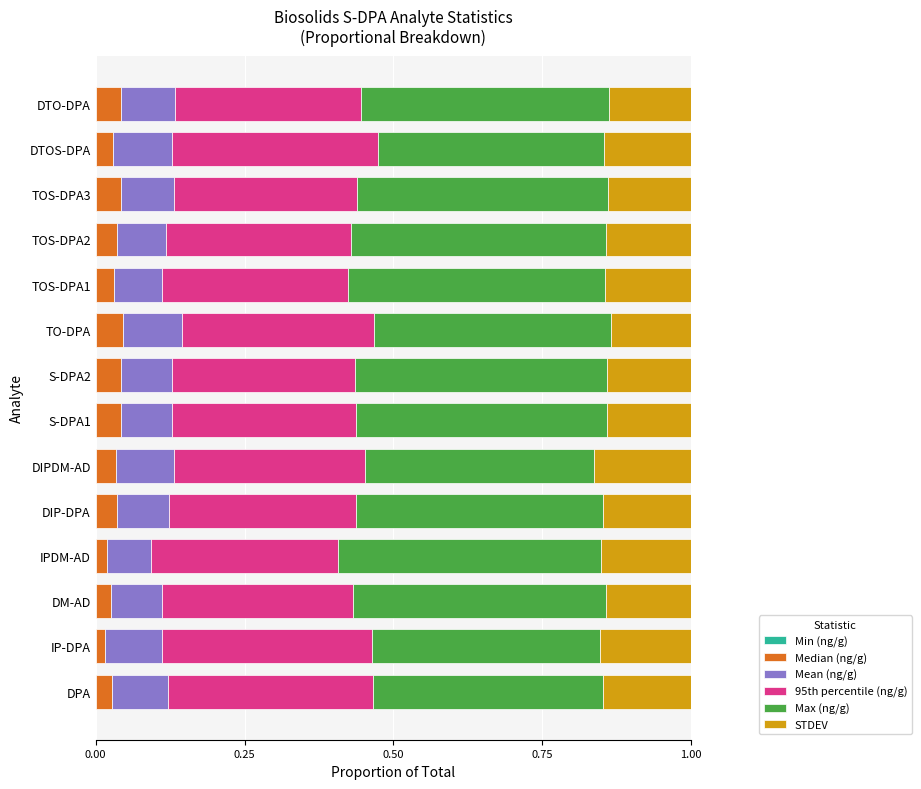

How many series are shown in this chart?

6